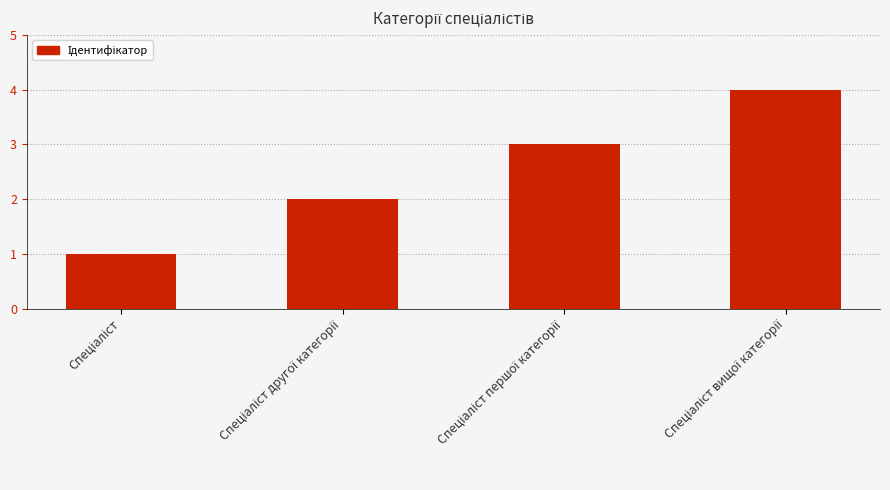

What is the maximum value shown in the chart?

4